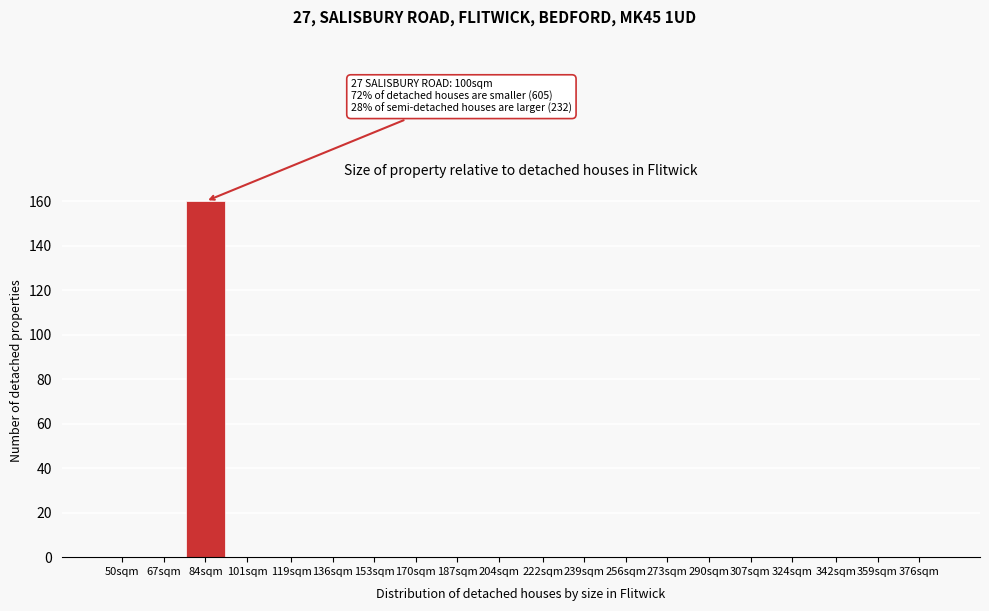

Reading right to left, extract all data points from this chart.

376sqm=0	359sqm=0	342sqm=0	324sqm=0	307sqm=0	290sqm=0	273sqm=0	256sqm=0	239sqm=0	222sqm=0	204sqm=0	187sqm=0	170sqm=0	153sqm=0	136sqm=0	119sqm=0	101sqm=0	84sqm=160	67sqm=0	50sqm=0